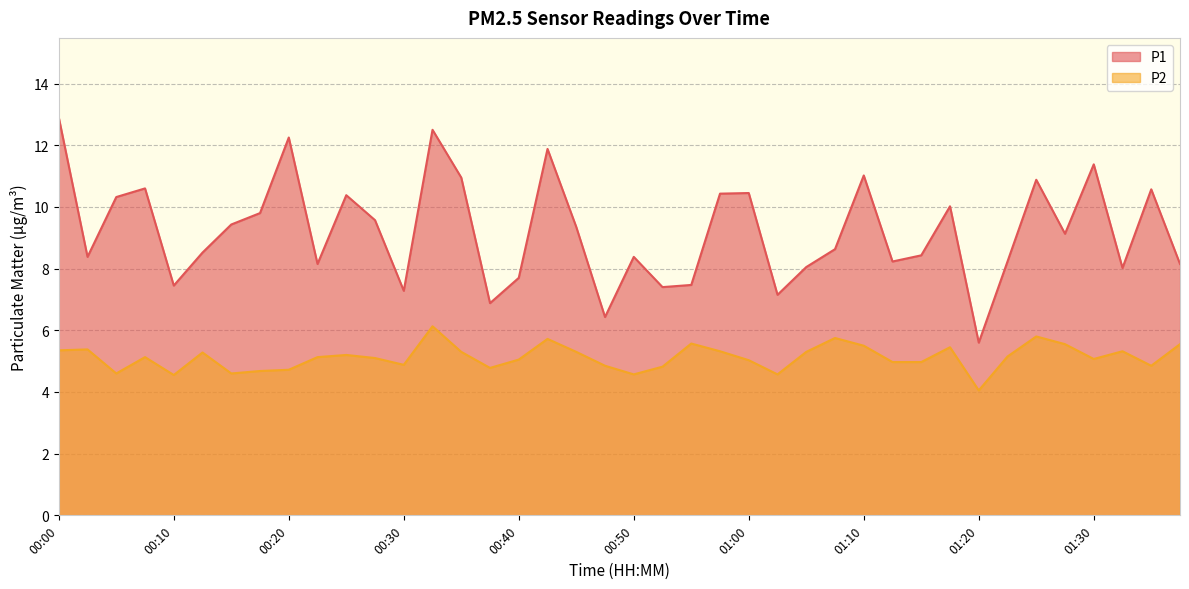

How many distinct data groups are displayed?

2